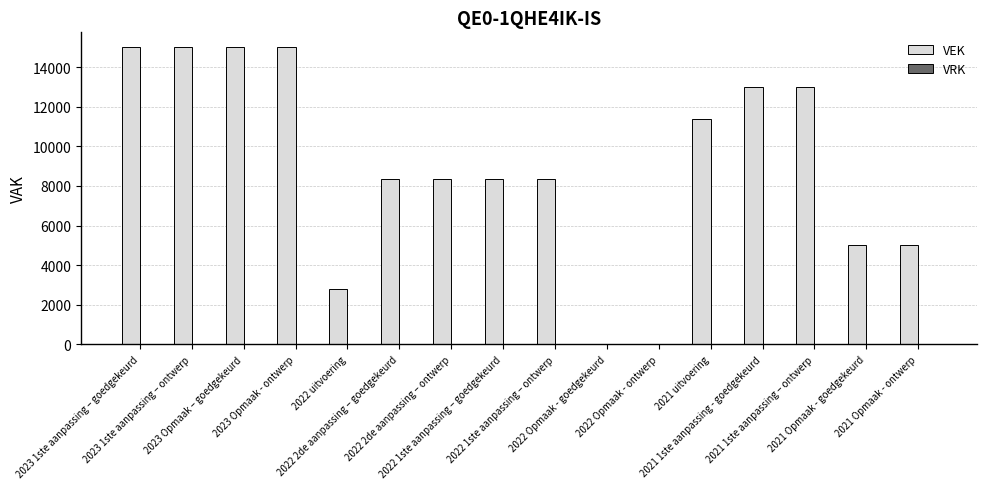

What is the sum of all values?

143492